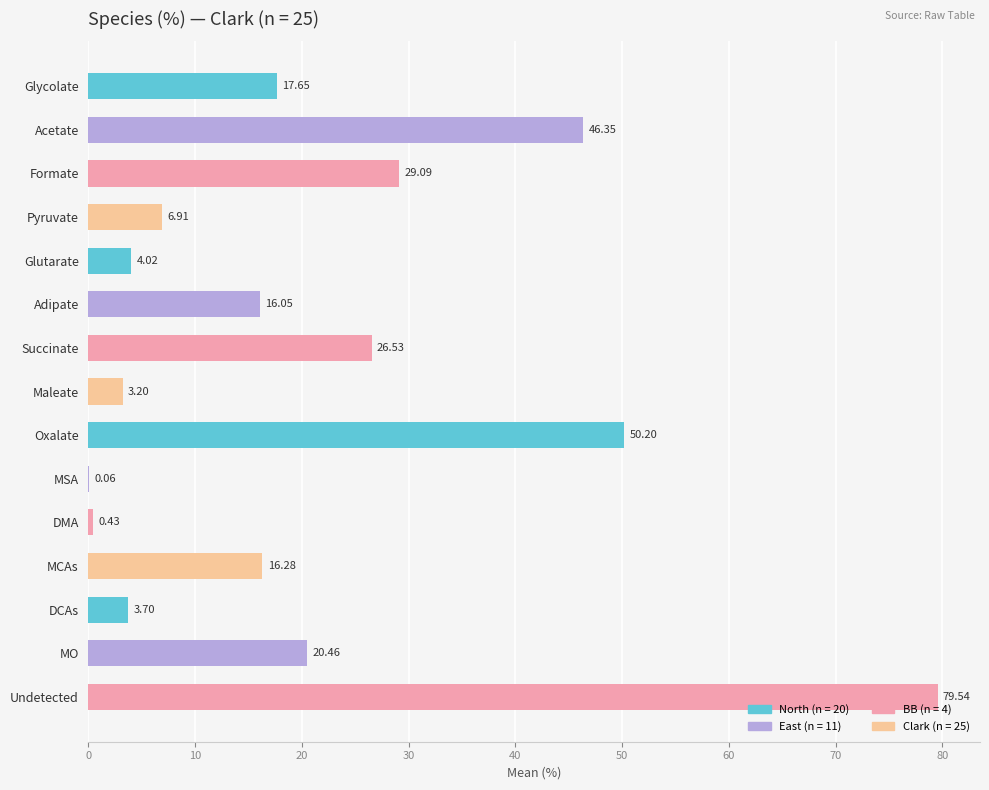

Count the number of categories in the chart.

15